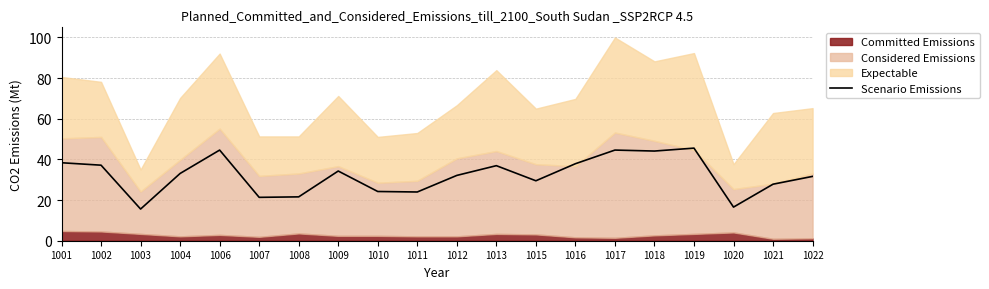

Which has a higher value, 1020 or 1016?

1016